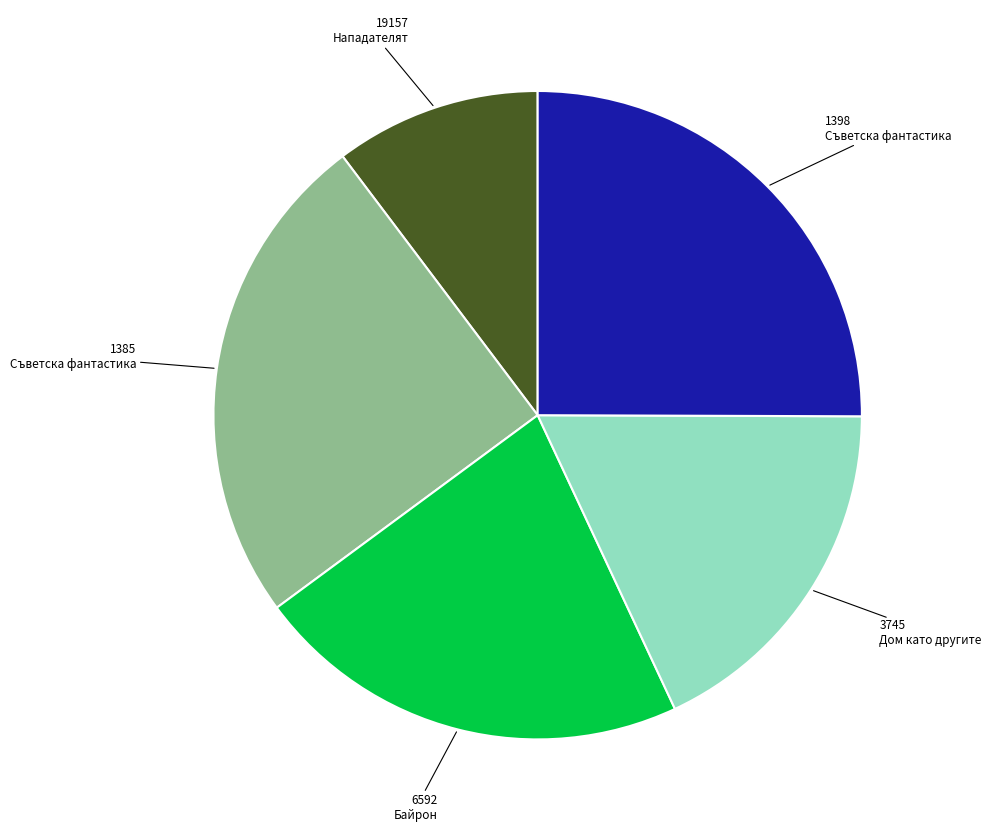

How many slices are in this pie chart?

5